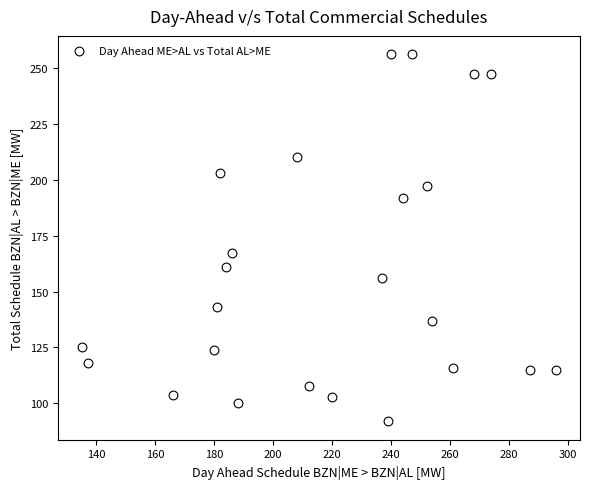

What Y value in the scatter plot is closest to 174?

167